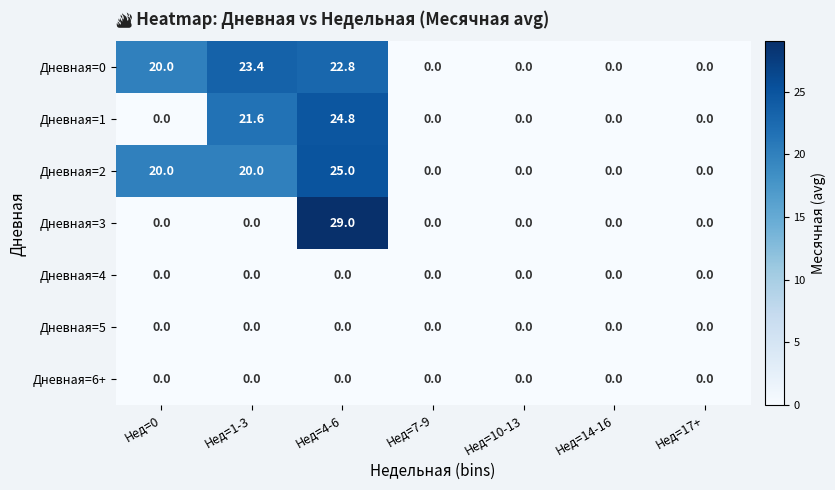

Which series has the largest total across all categories?

Дневная=0